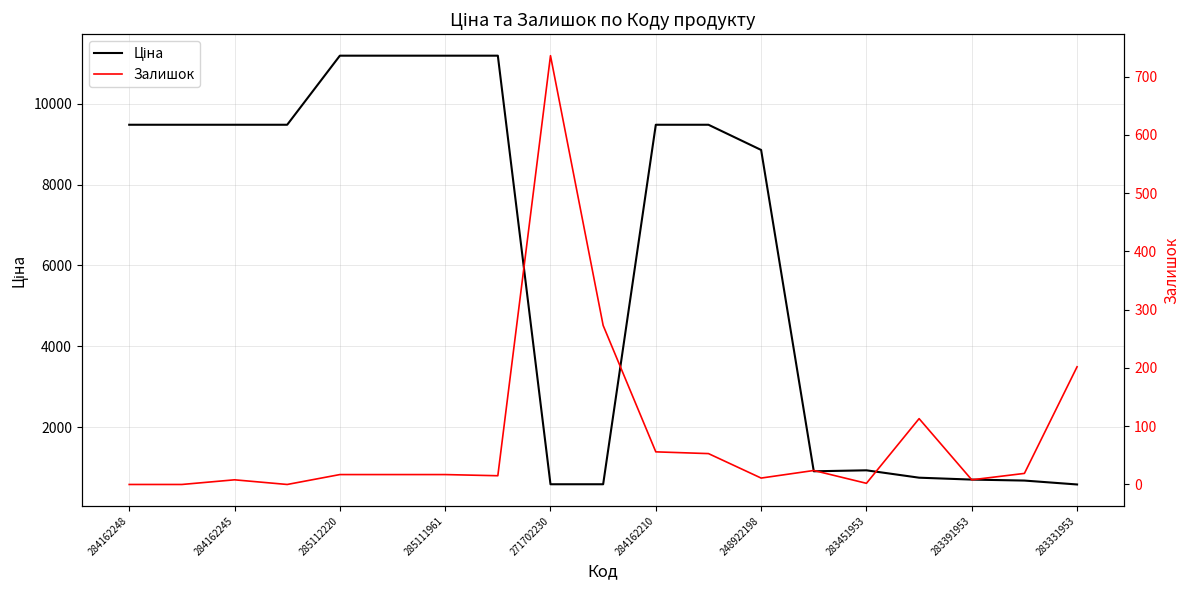

The value of Залишок at 285112220 is 26.6. True or false?

False